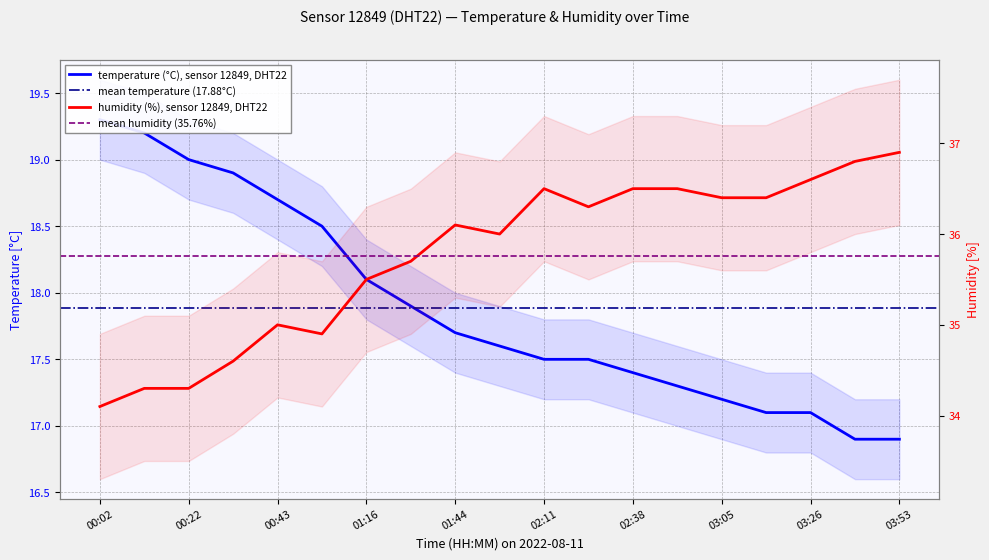

The value of humidity at 00:02 is 45.7. True or false?

False